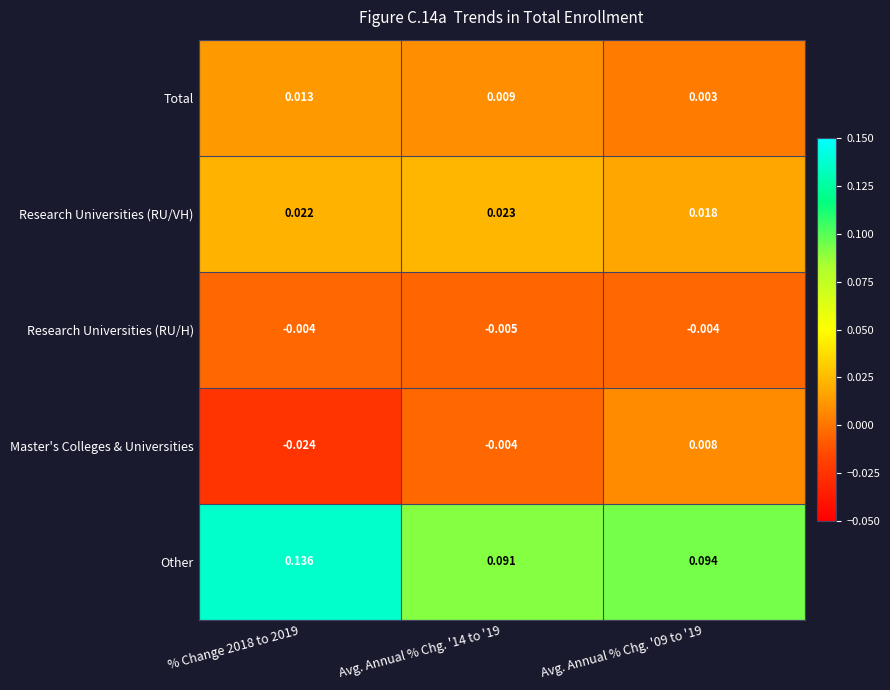

What is the difference between the highest and lowest values at % Change 2018 to 2019?

0.2